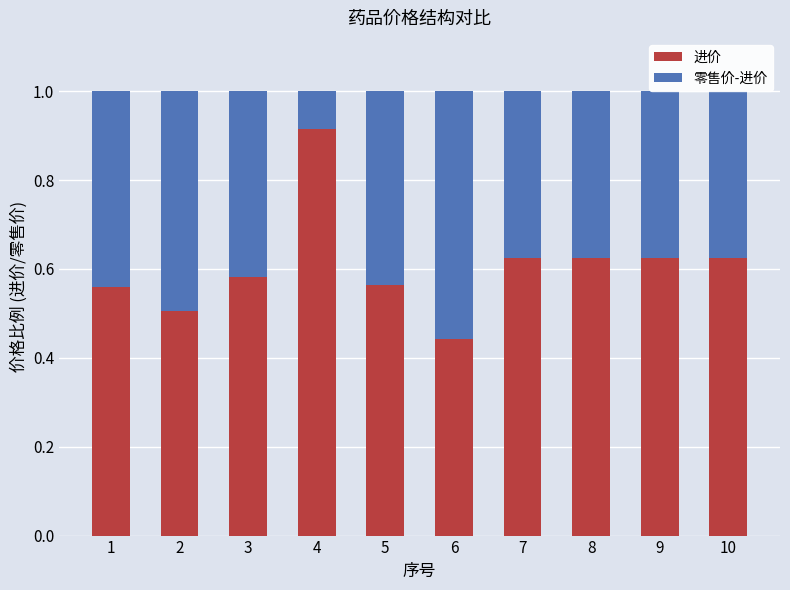

What is the sum of all 进价 values?

6.1